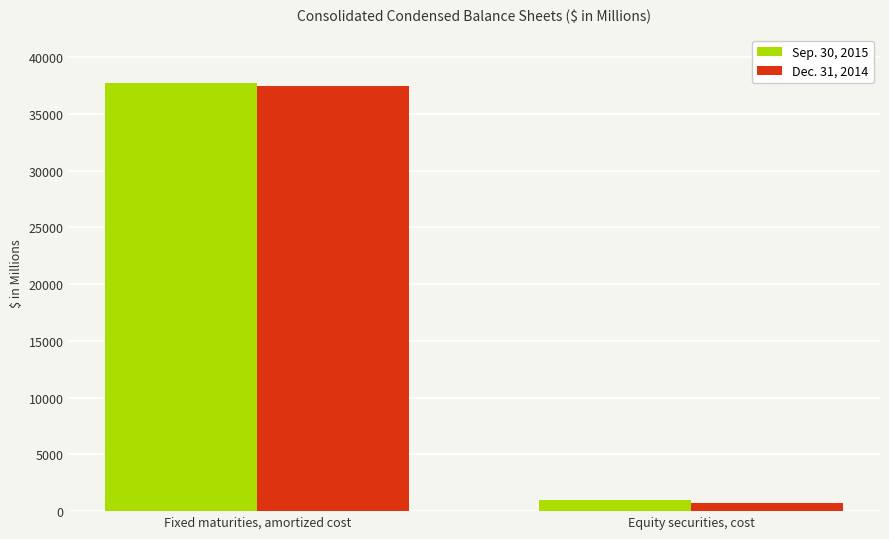

What is the highest value of the Dec. 31, 2014 series?

37469